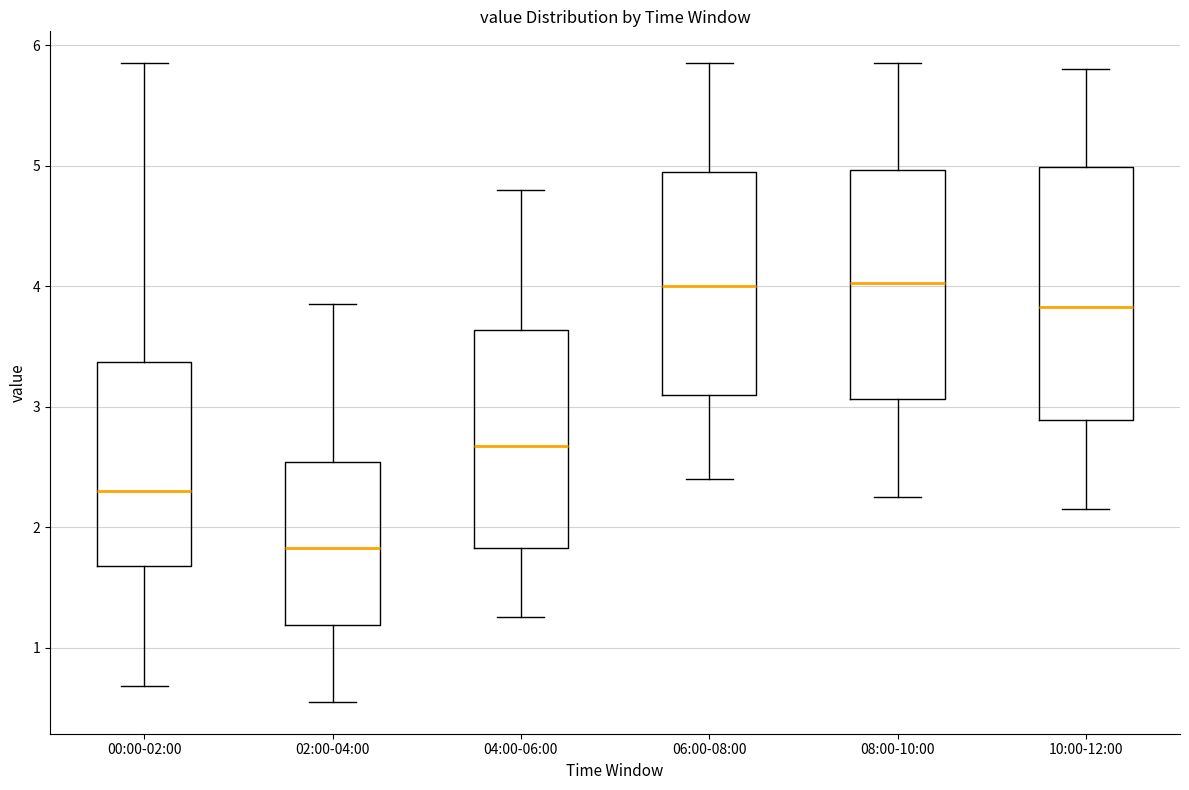

Which box is the tallest, from its lower edge to its upper edge?

10:00-12:00